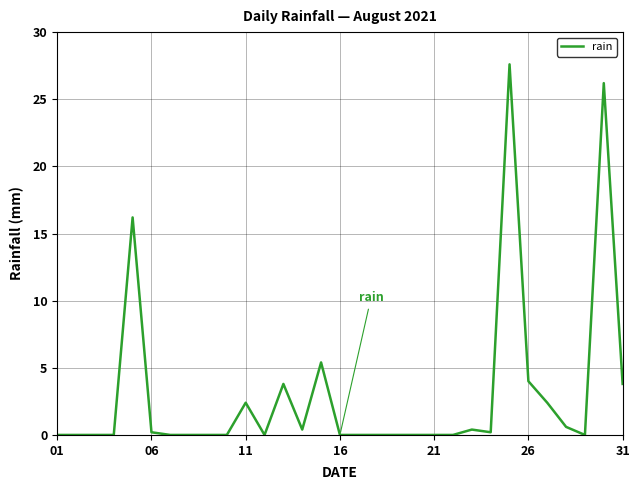

What is the greatest value displayed?

27.6